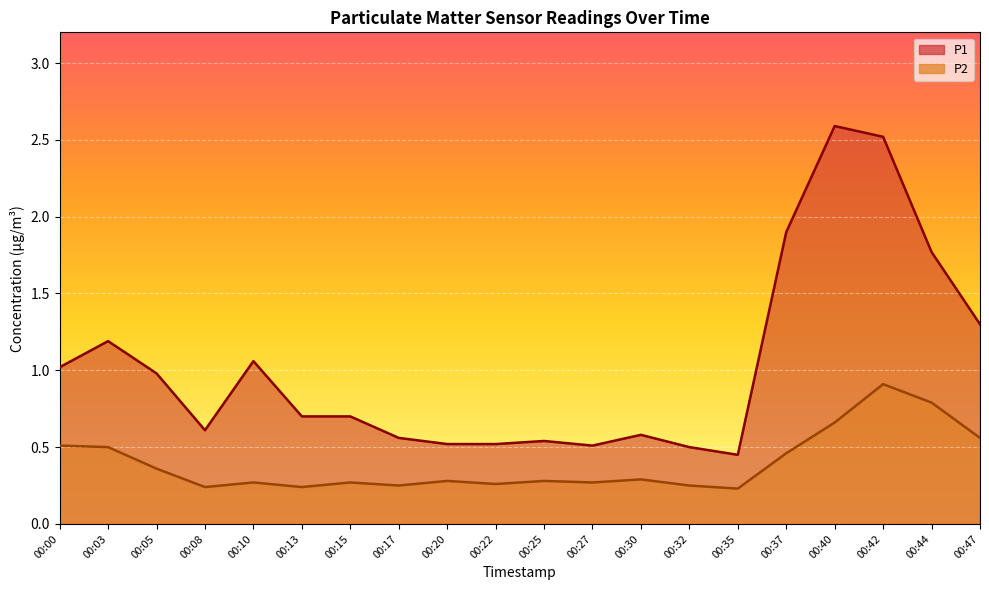

What is the sum of all P1 values?

20.5